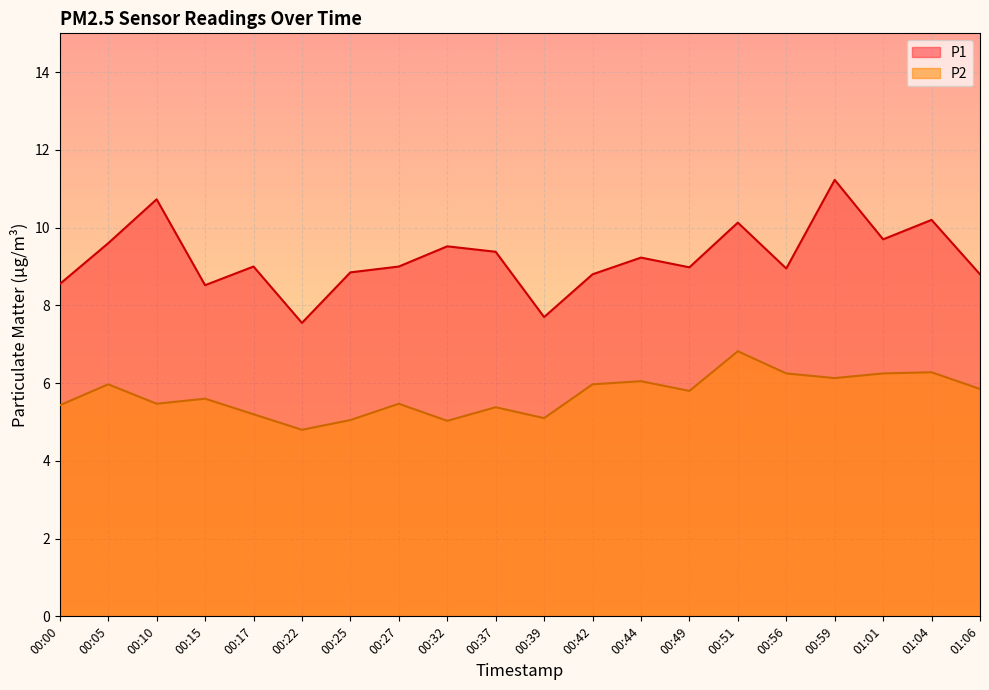

How many data points in P2 are less than 5?

1